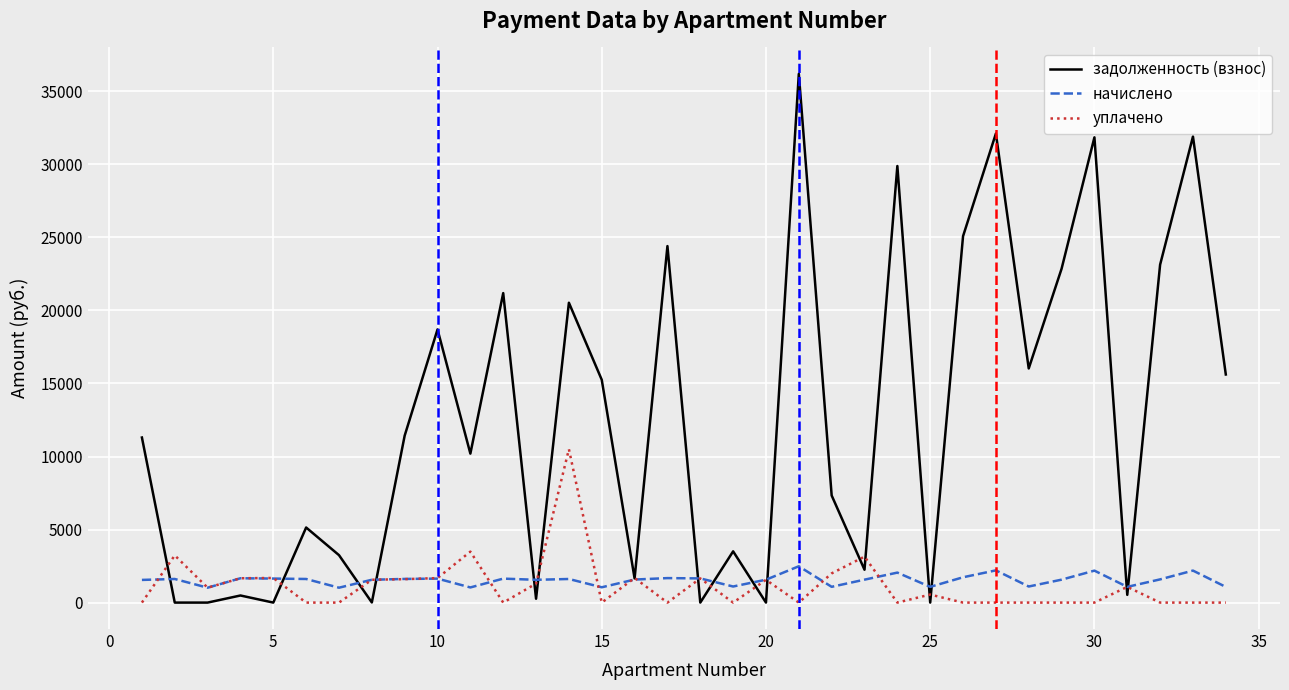

Which series has the largest total across all categories?

задолженность (взнос)